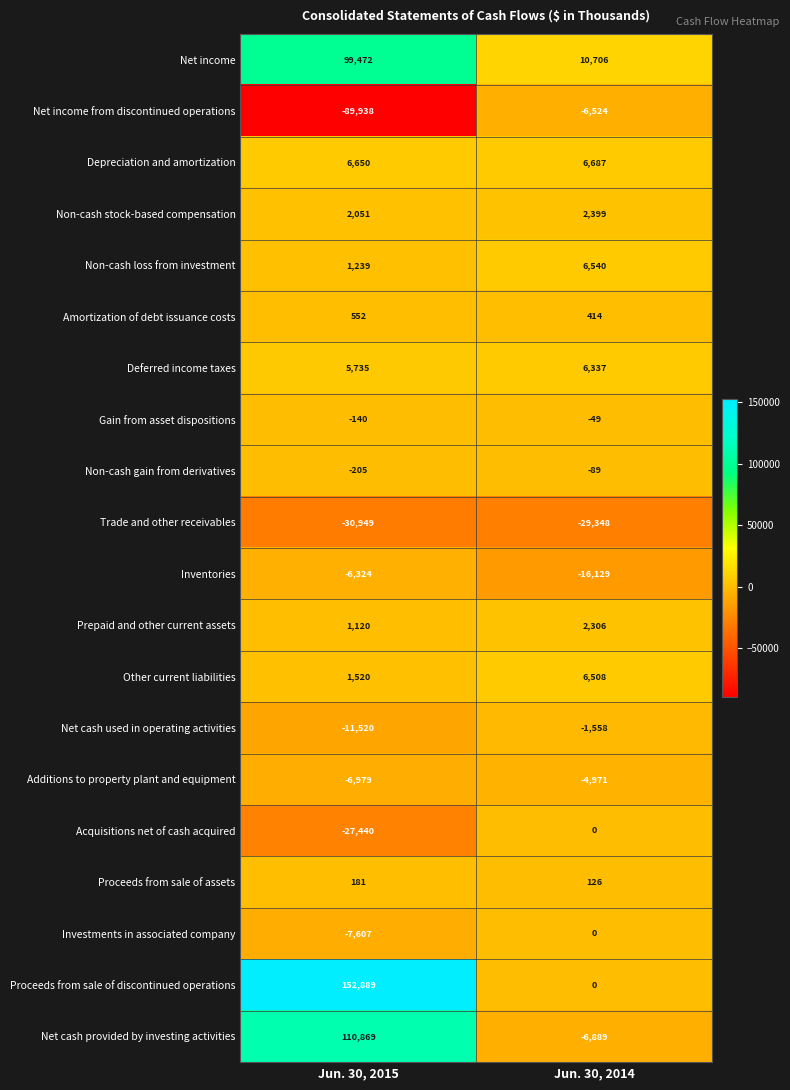

What is the difference between the highest and lowest values at Jun. 30, 2014?

40054